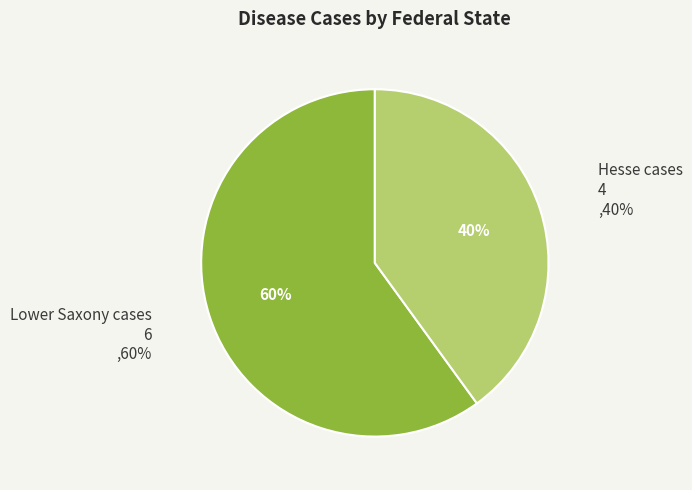

To the nearest percent, what is the difference between the largest and smallest slice percentages?

20%